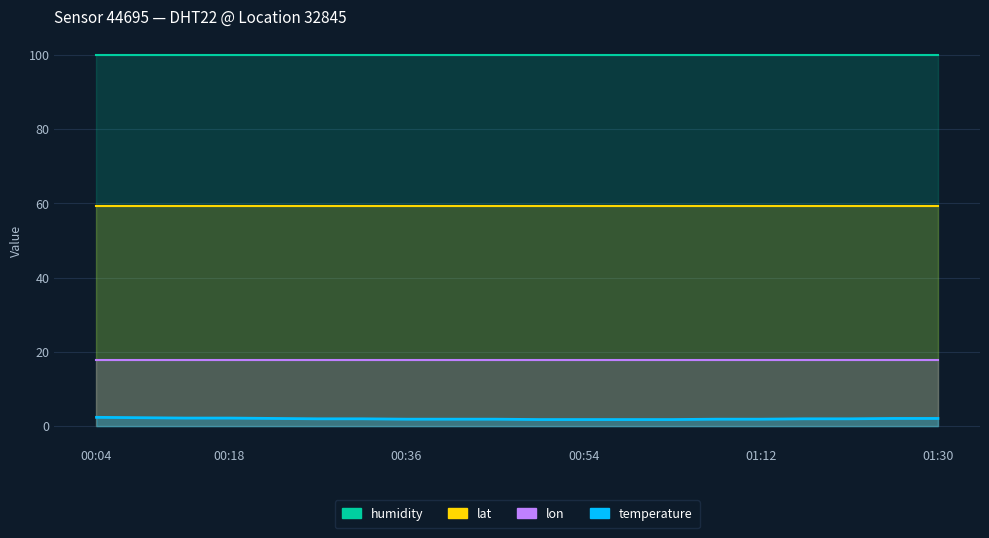

What is the highest value of the humidity series?

99.9